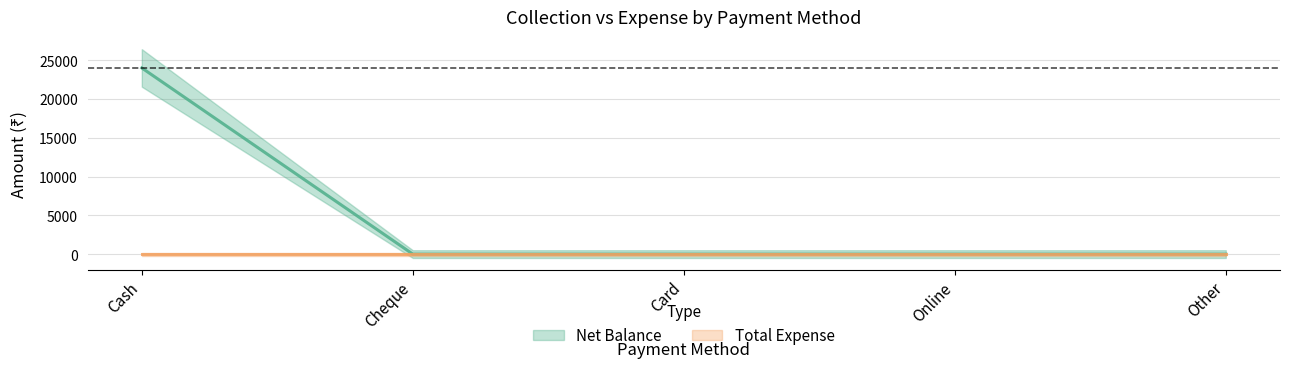

List the labels in order of value, largest first.

Cash, Cheque, Card, Online, Other